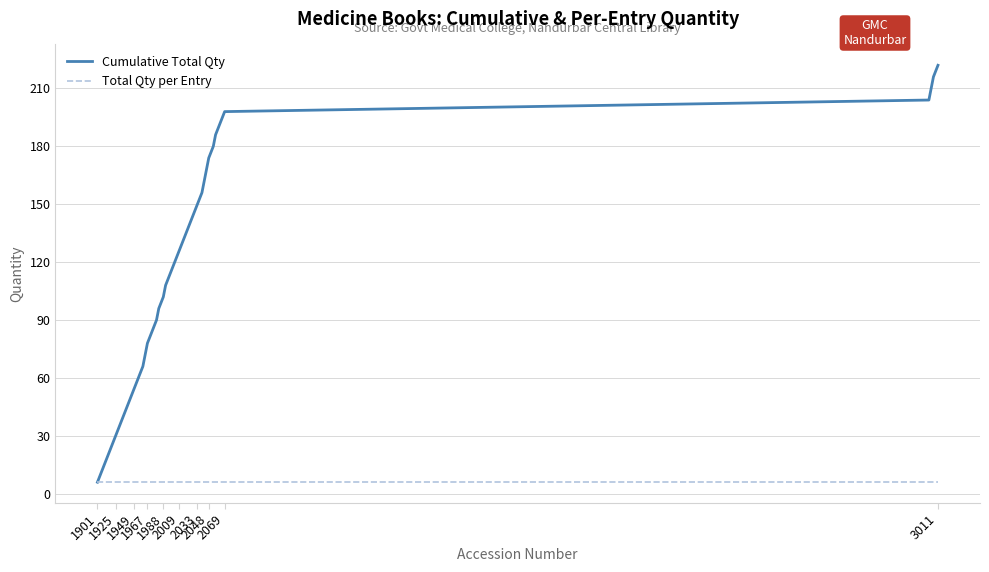

What is the average value of the Total Qty per Entry series?

6